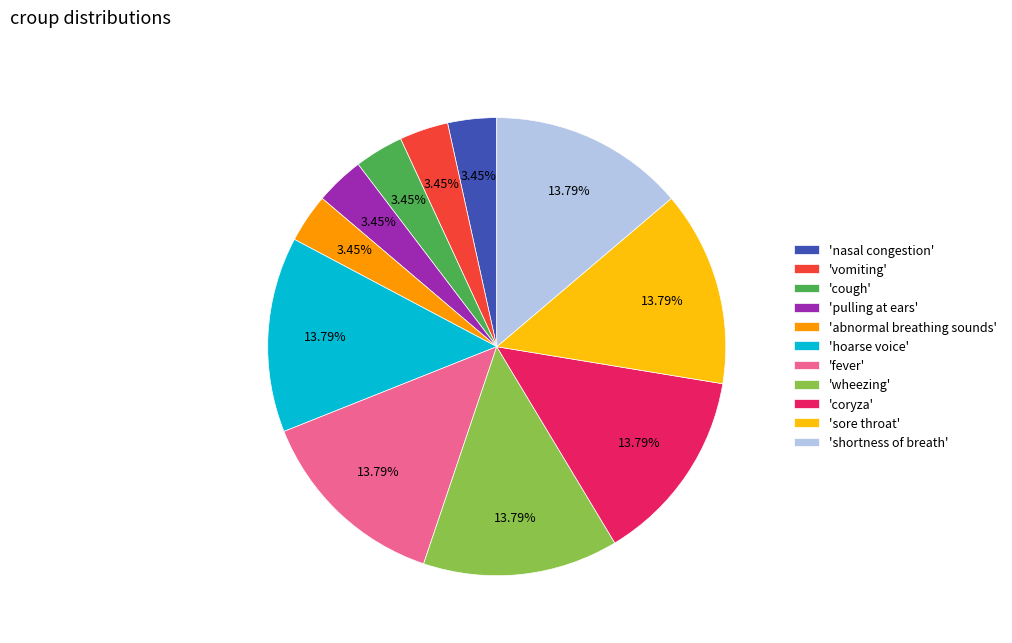

What is the ratio of the value at 'pulling at ears' to the value at 'nasal congestion'?

1.0